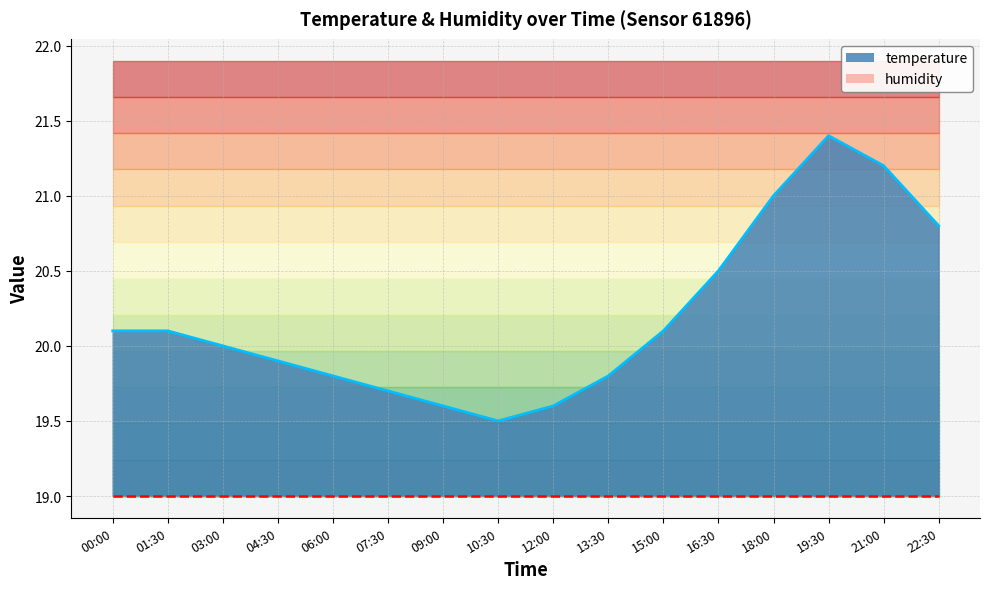

How many lines are shown in the chart?

1